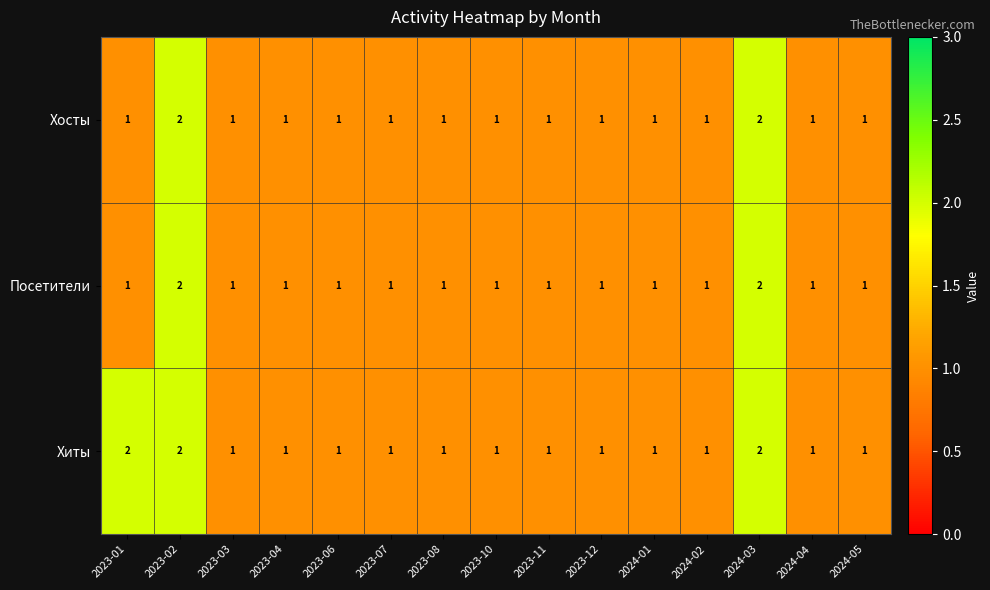

What is the sum of the Хиты values at 2023-12 and 2024-03?

3